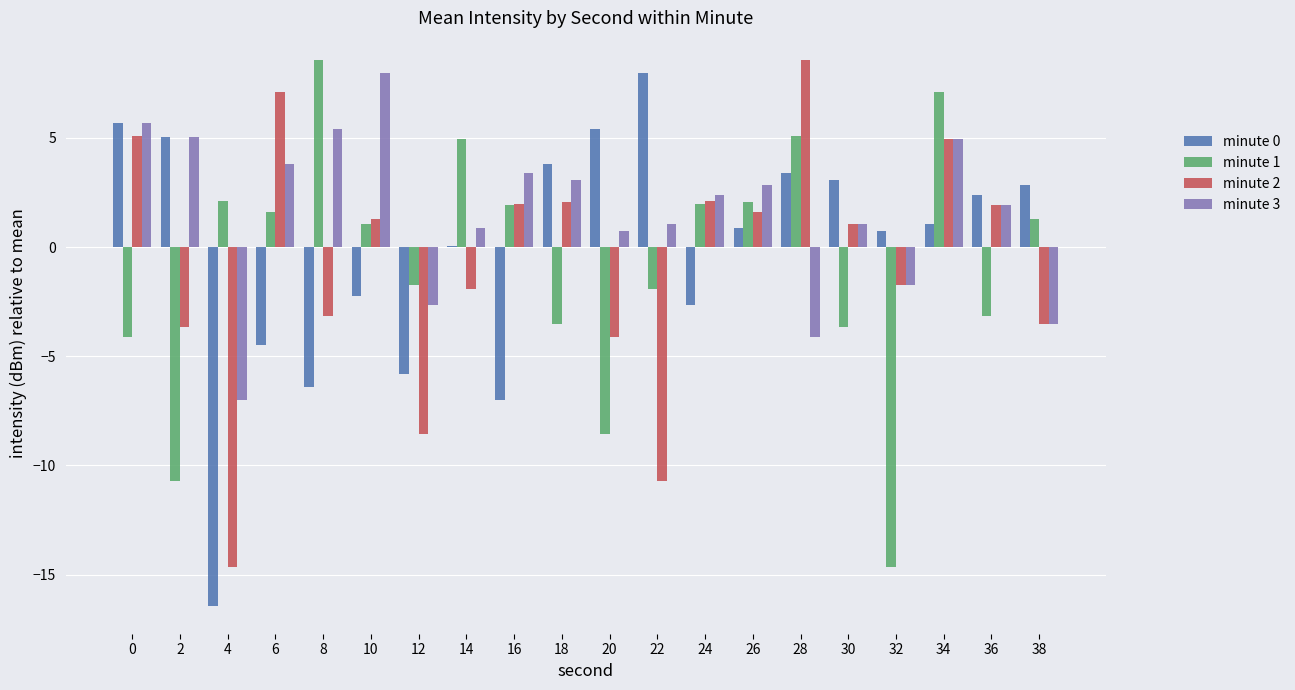

What is the sum of all minute 1 values?

-14.3